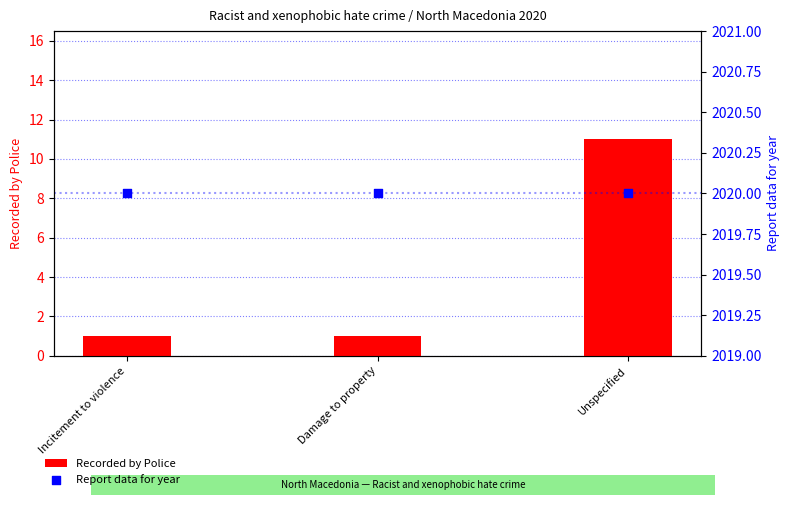

At how many categories does at least one series exceed 1130?

3